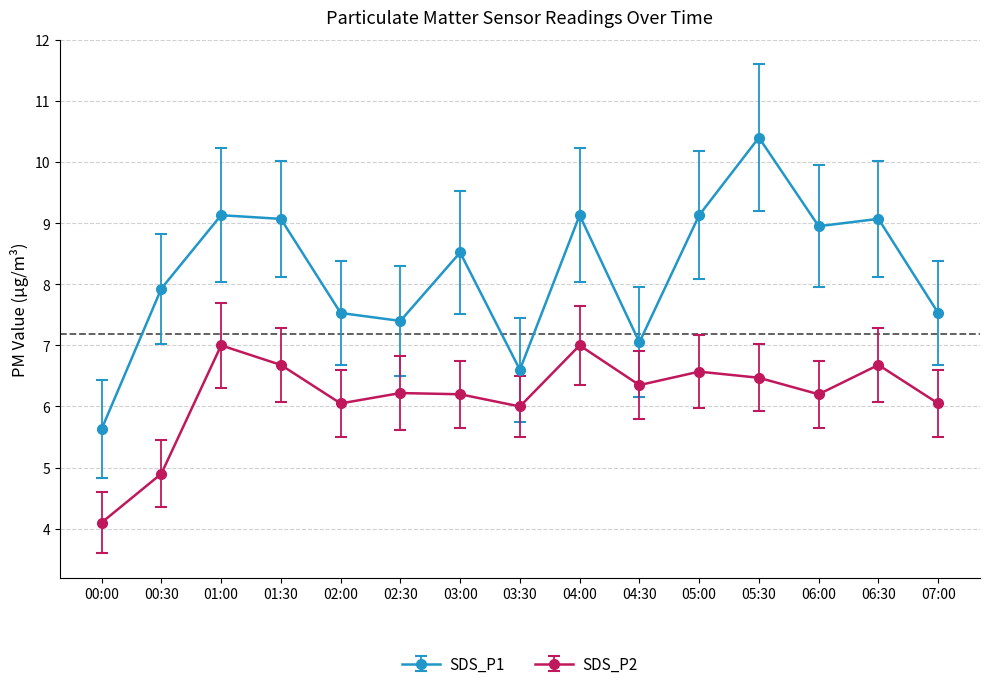

What position from the left is 01:30?

4